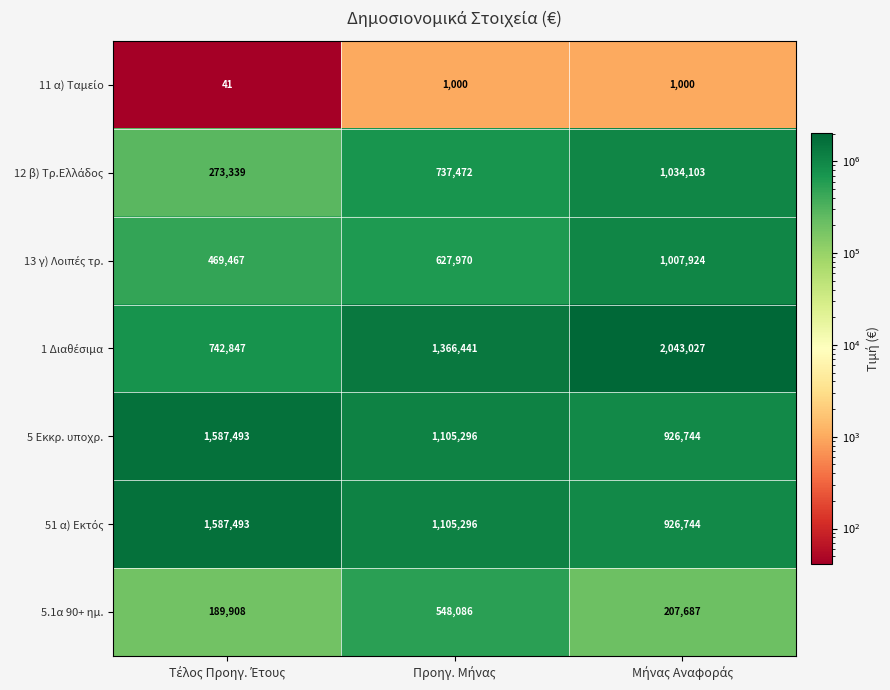

What is the smallest value displayed?

41